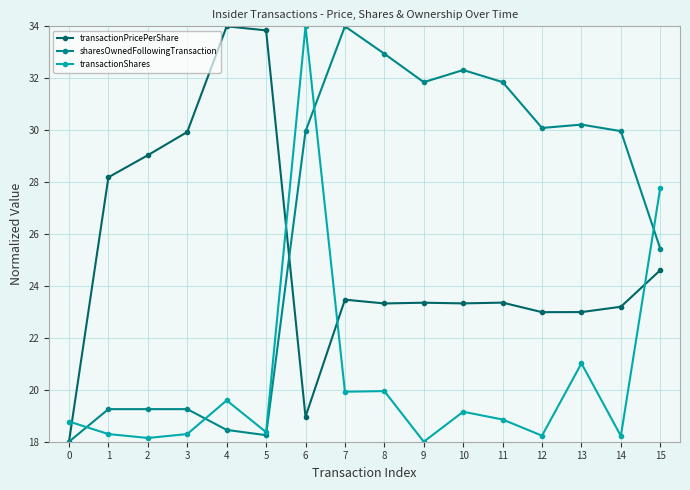

Does the chart have visible grid lines?

Yes